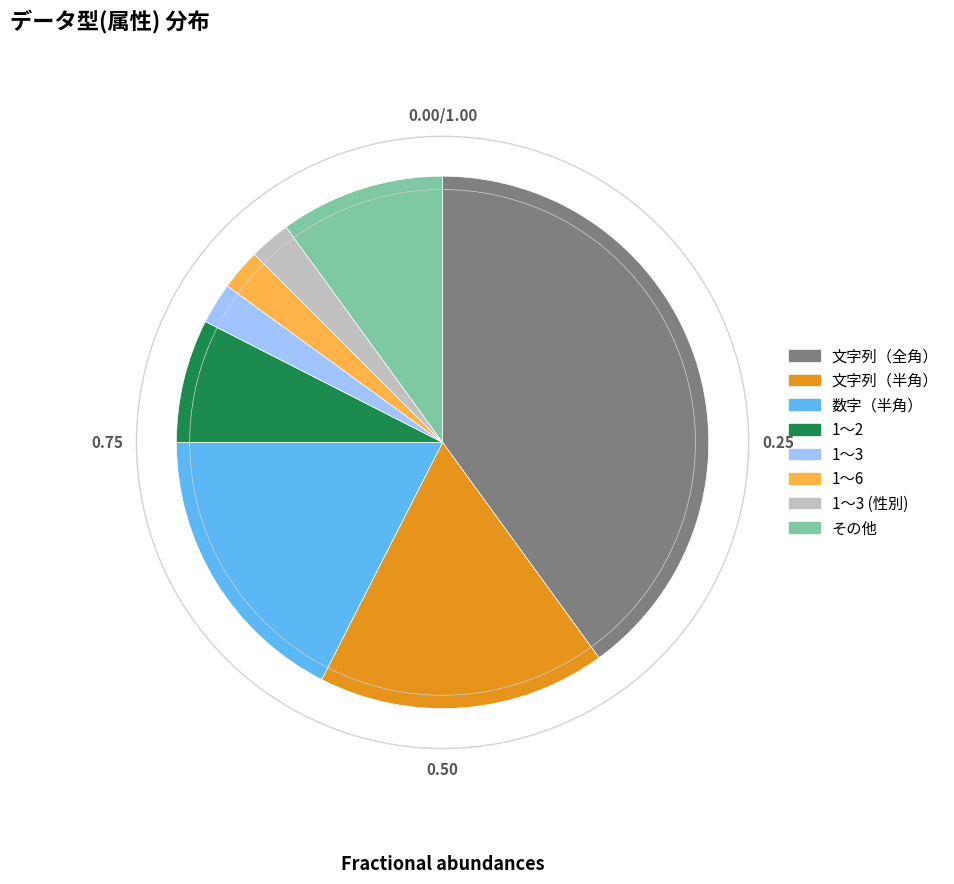

Is there a majority slice in this chart?

No